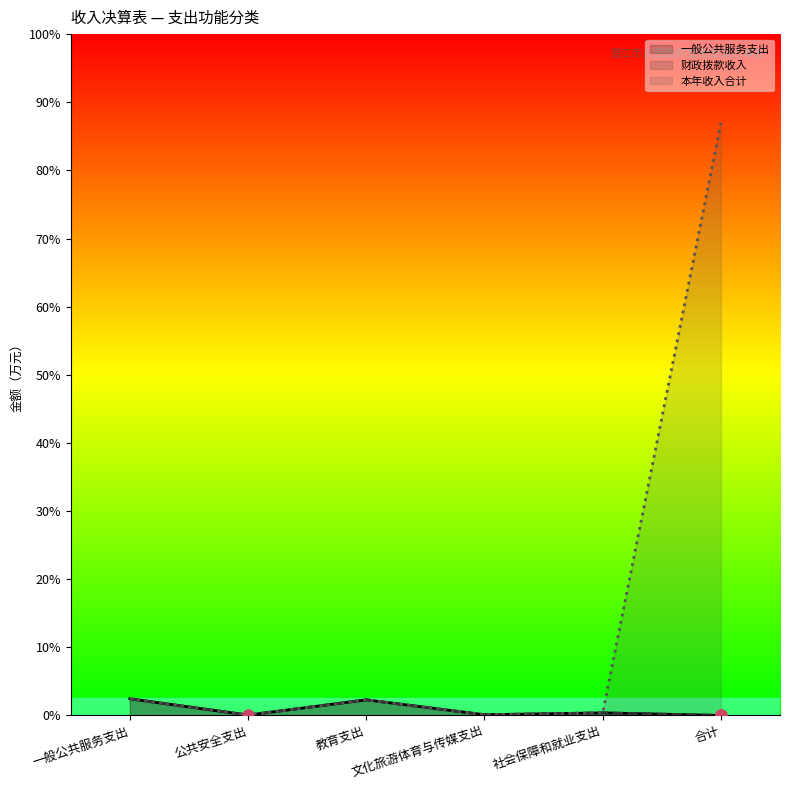

What are all the series names shown in the legend?

一般公共服务支出 (line), 财政拨款收入 (line), 本年收入合计 (line)